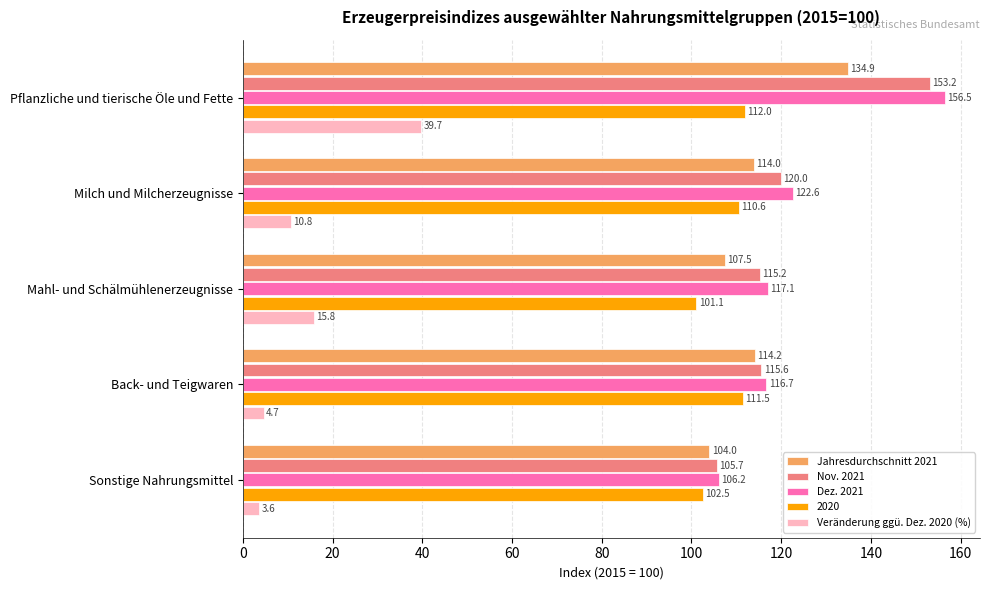

What is the sum of all Jahresdurchschnitt 2021 values?

574.6